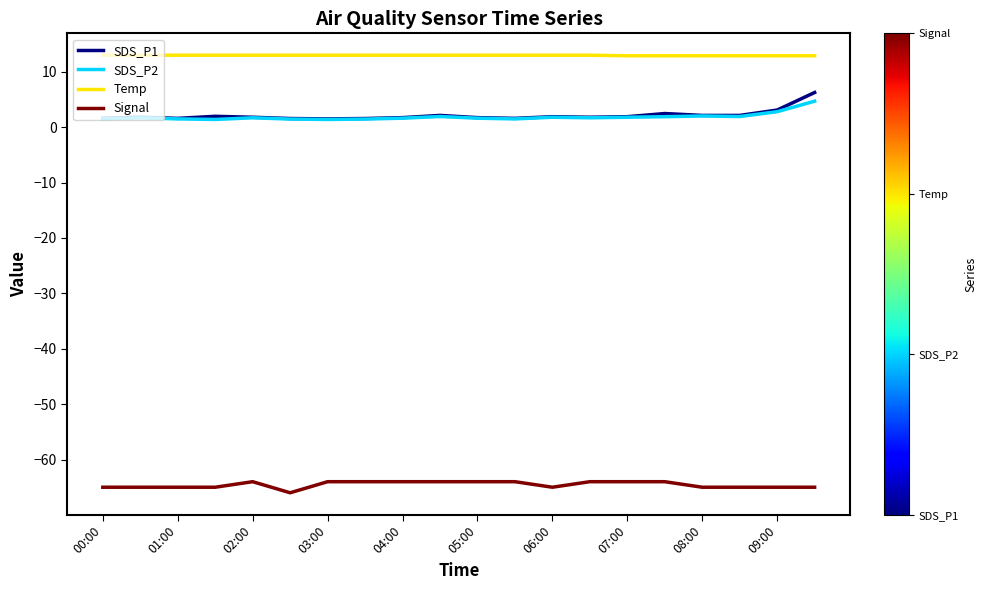

True or false: Signal and SDS_P1 cross at least once.

False